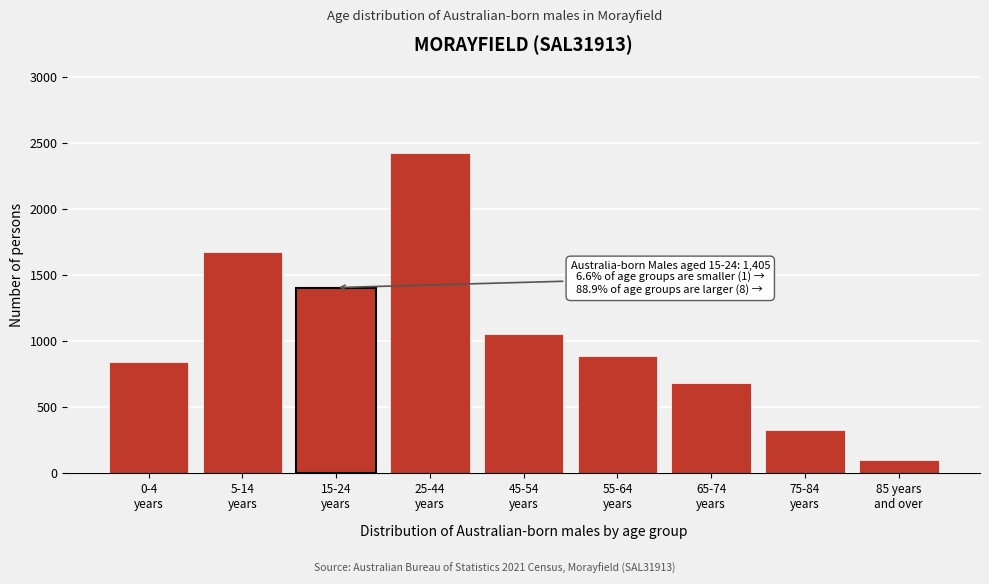

Reading left to right, what are all the values shown in this chart?

841	1675	1405	2427	1057	890	685	331	98